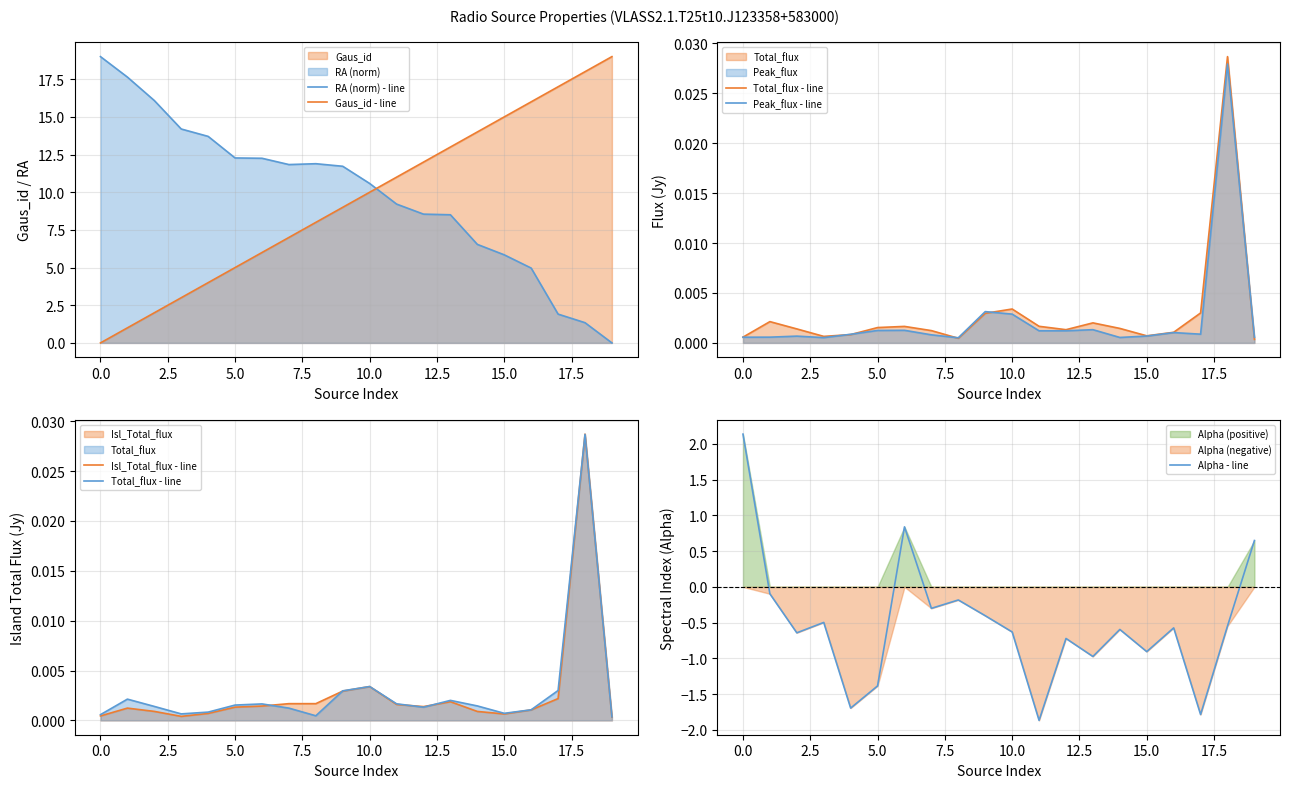

How many intersections are there between Gaus_id - line and RA (norm) - line?

1